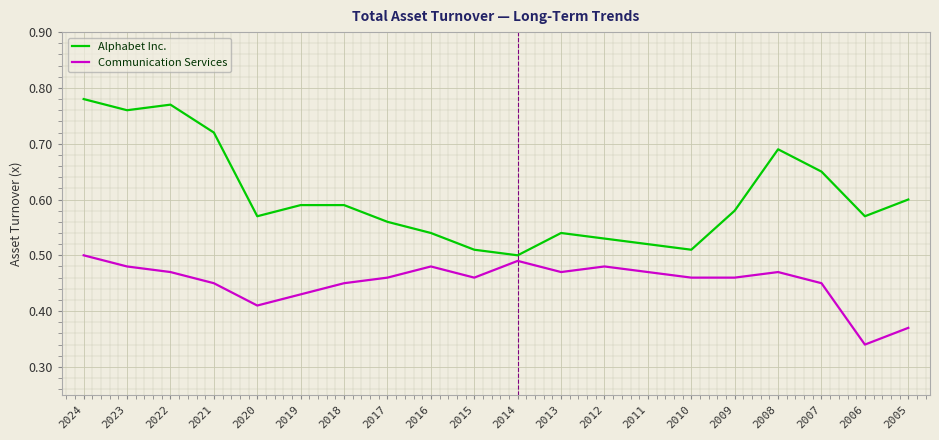

Count the number of data series in this chart.

2